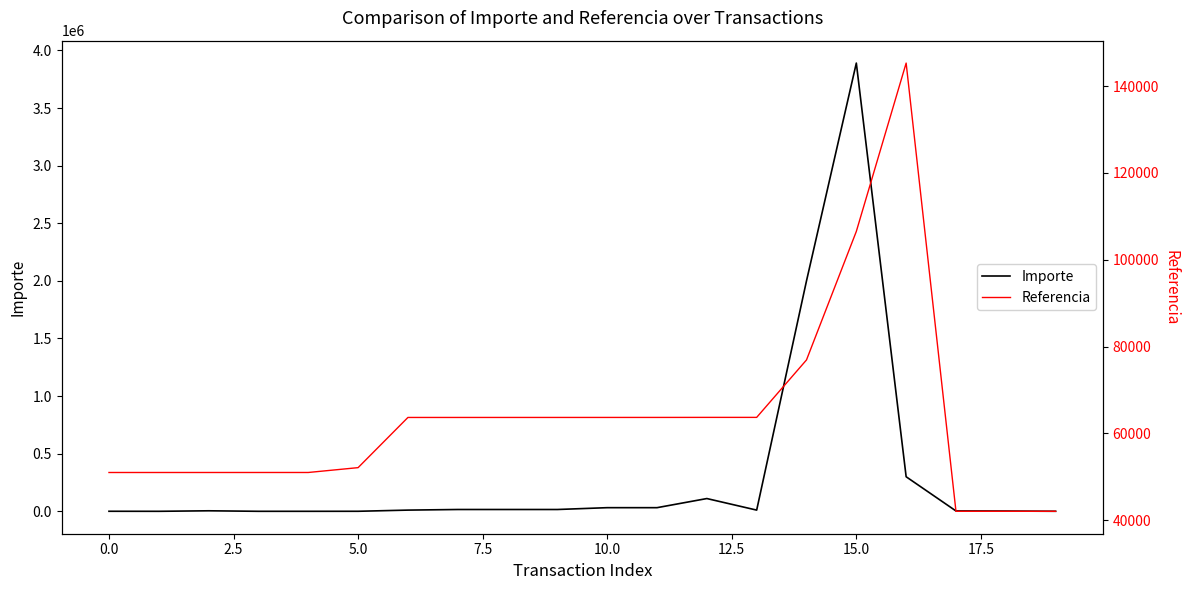

What is the smallest value displayed?

105.1